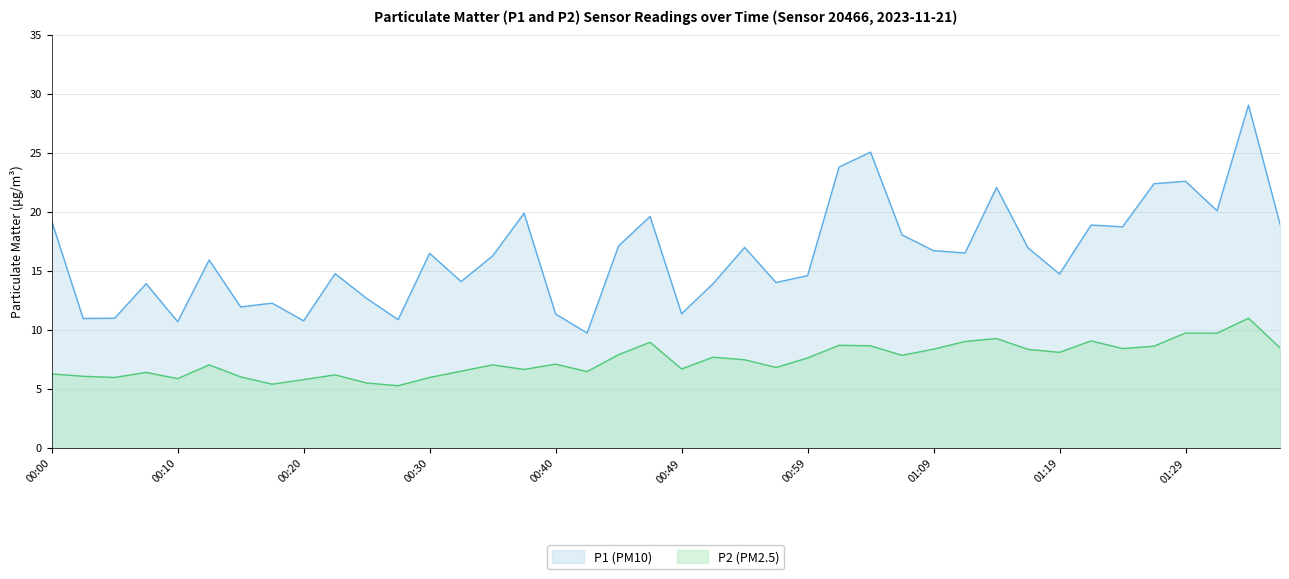

The value of P2 at 00:30 is 9.1. True or false?

False